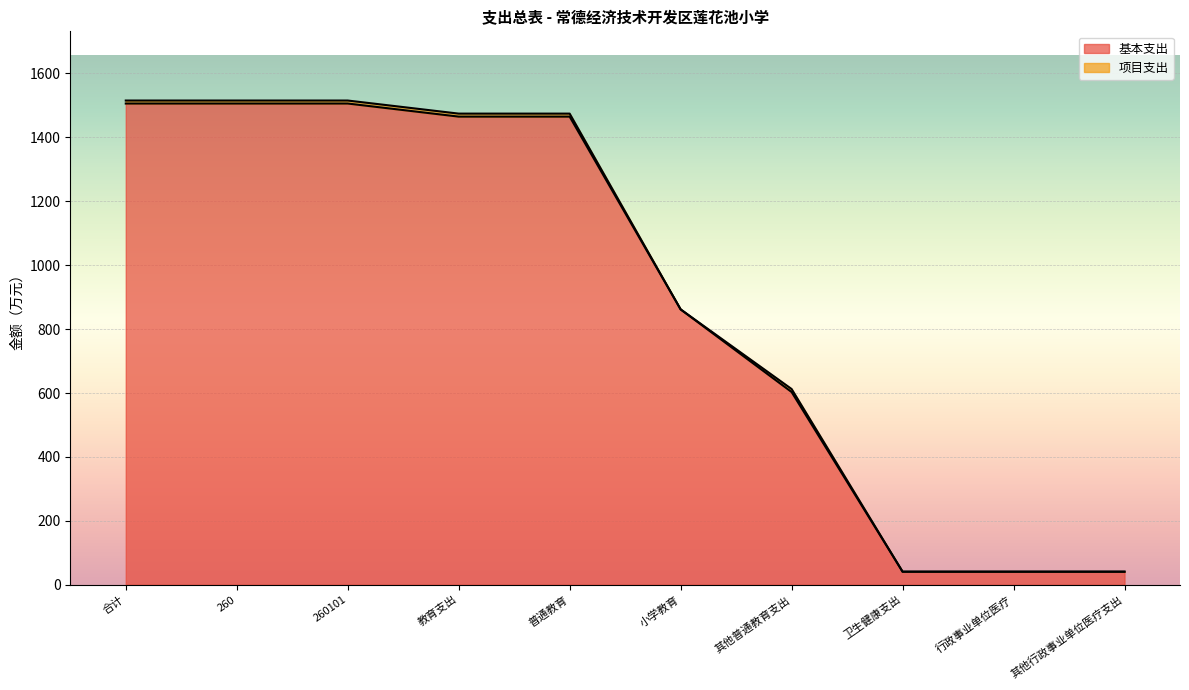

At which category does the chart reach its peak across all series?

合计